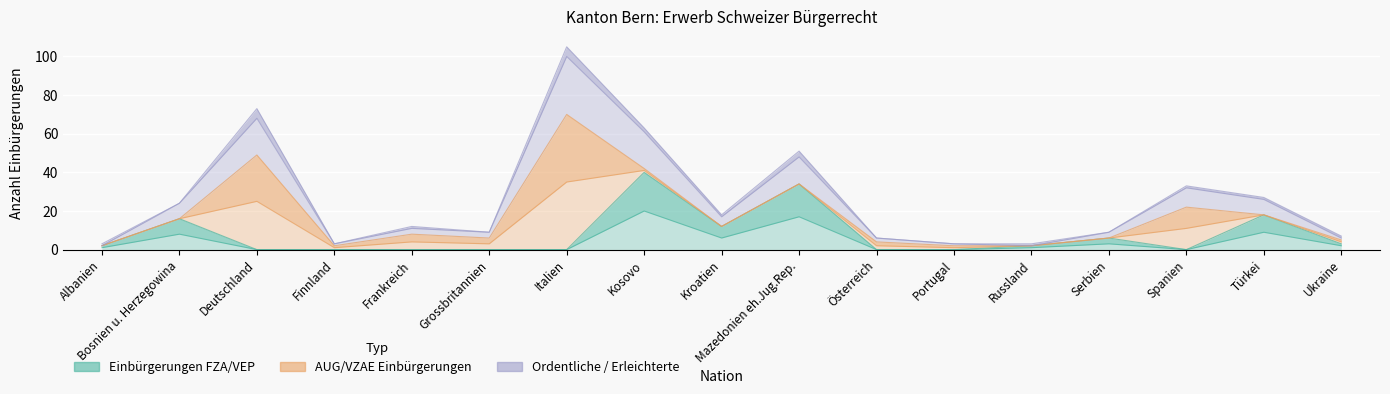

What position from the left is Spanien?

15